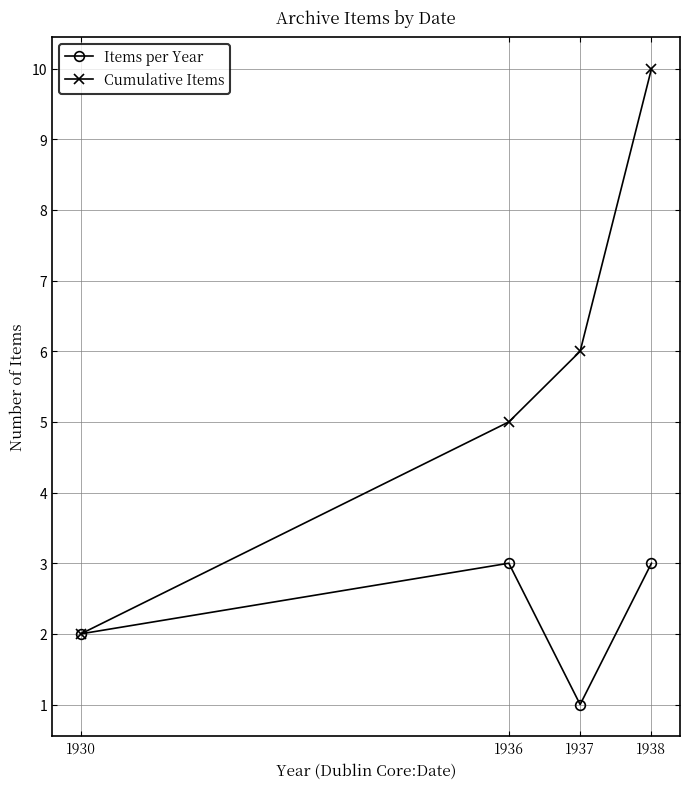

List the series in order of their peak value, highest first.

Cumulative Items, Items per Year